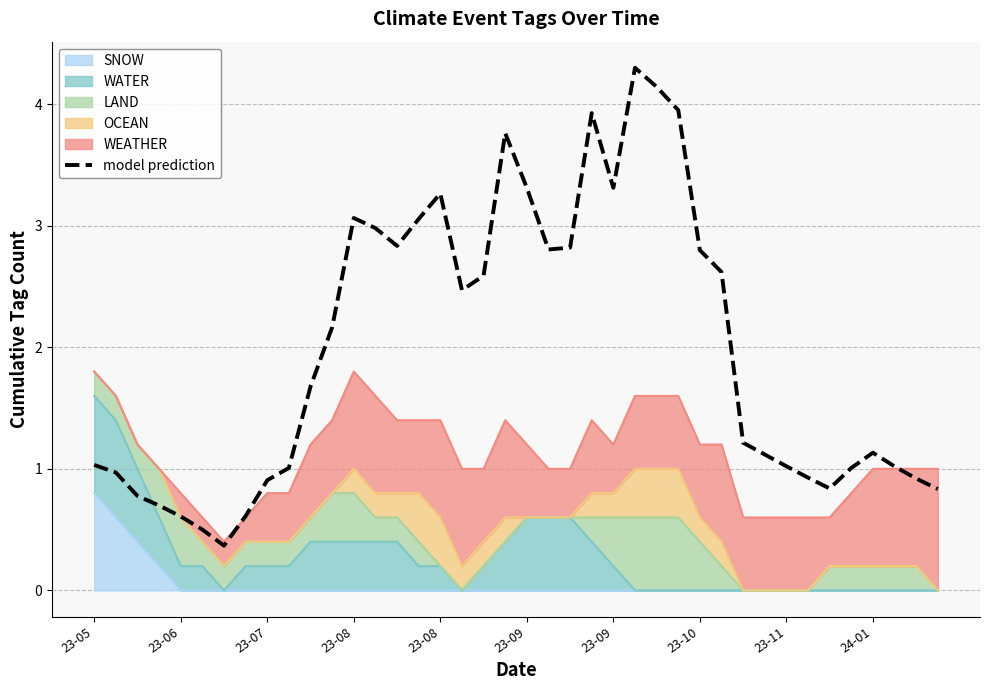

What is the sum of all values?

79.4